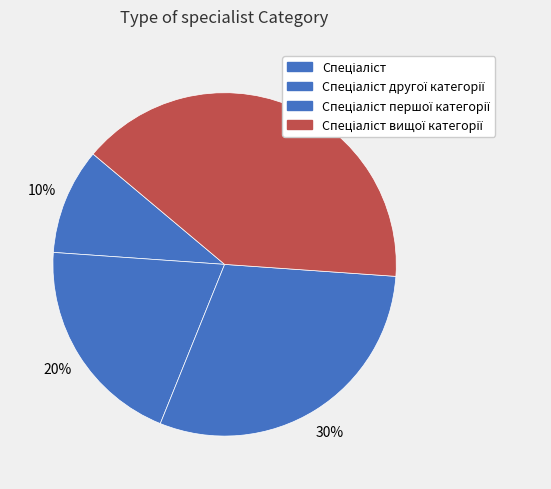

Count the number of slices in the pie.

4